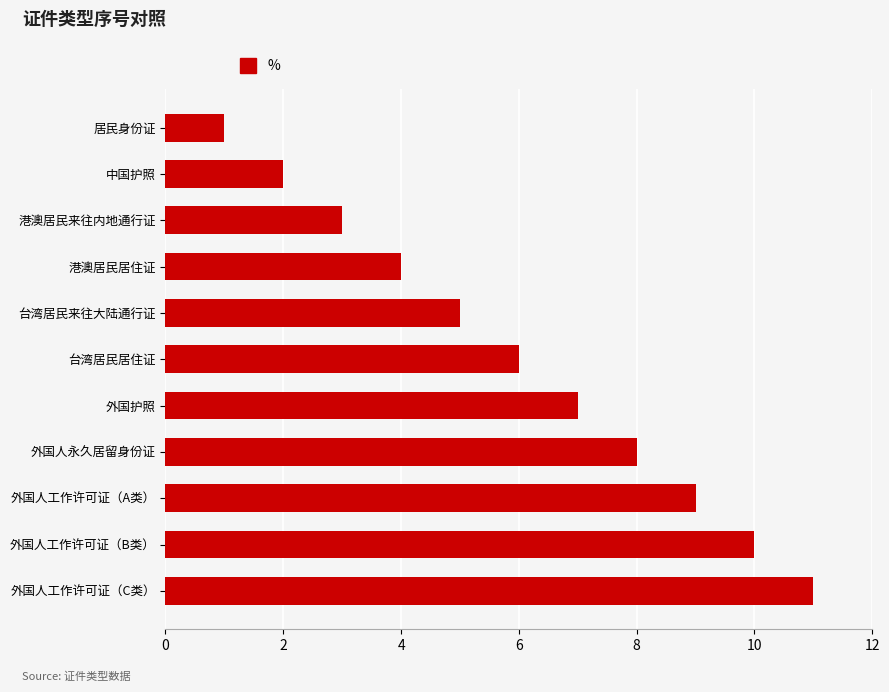

The chart shows a value of 9 at 台湾居民来往大陆通行证. True or false?

False